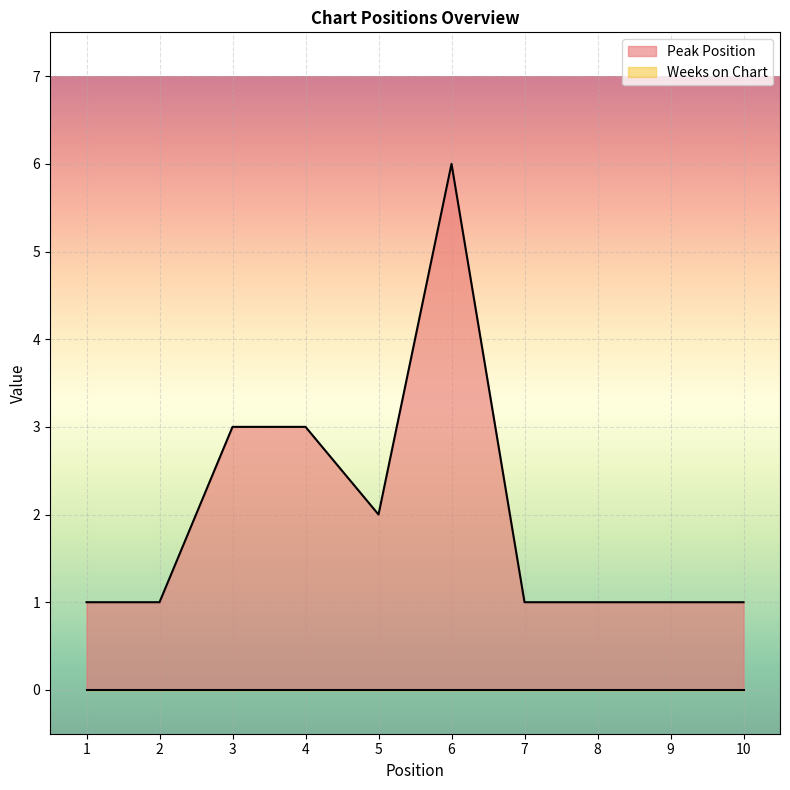

Which category has the lowest value across all series?

1